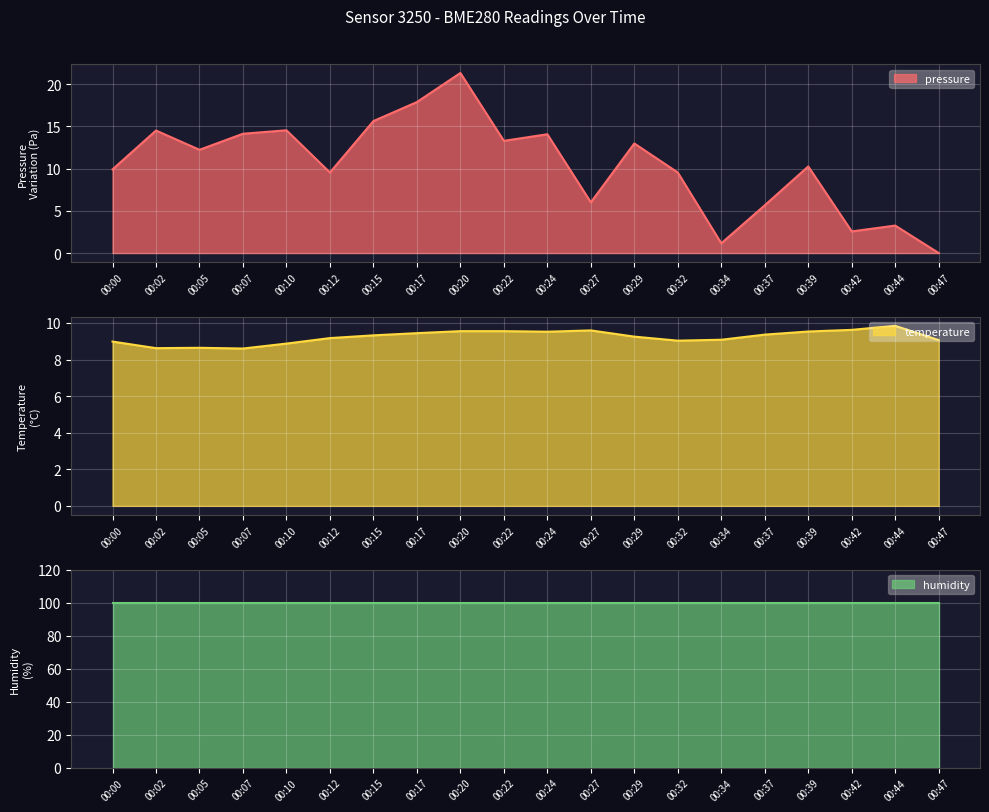

Is it true that temperature equals 9.0 at 00:32?

True